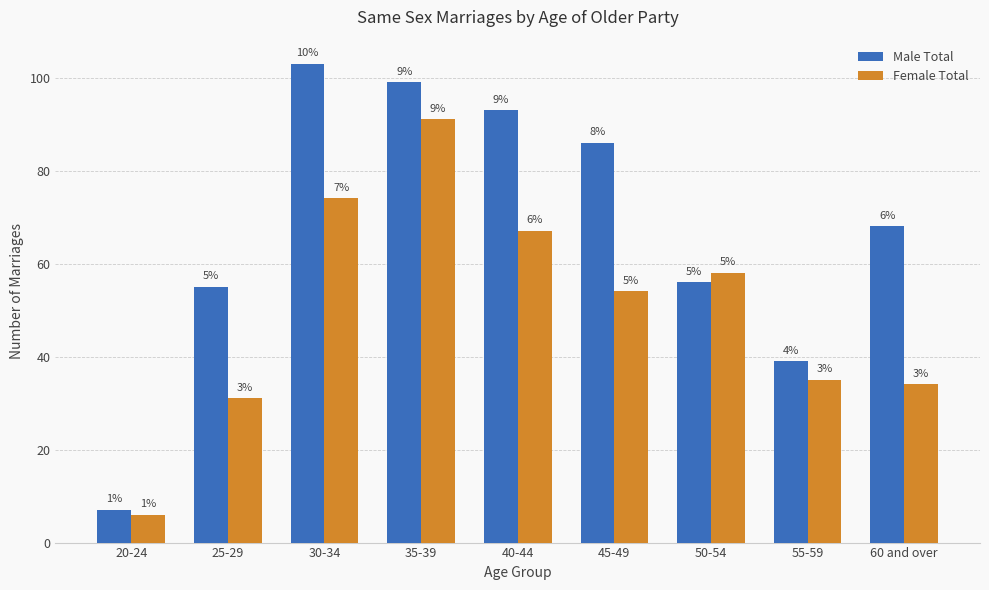

True or false: Female Total has a value of 82 at 45-49.

False